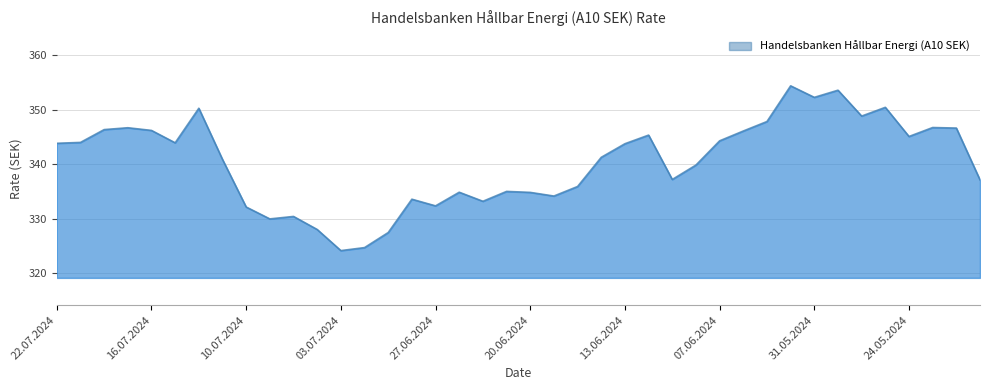

What is the maximum value shown in the chart?

354.4